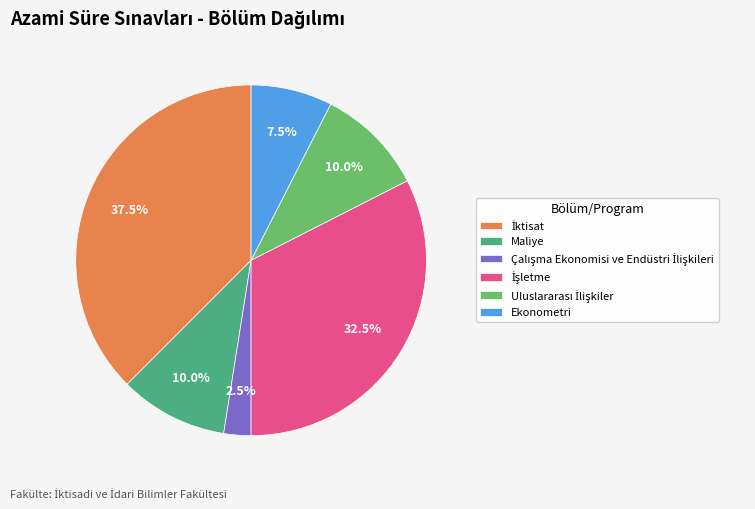

Combined, what portion of the pie is Ekonometri and Maliye?

17.5%